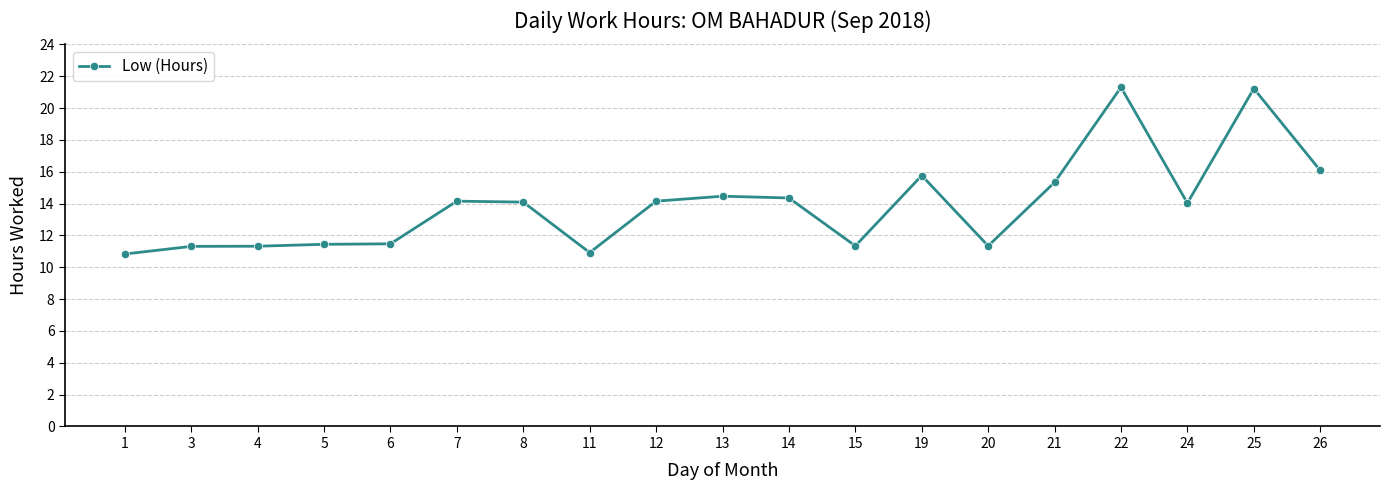

What is the greatest value displayed?

21.3